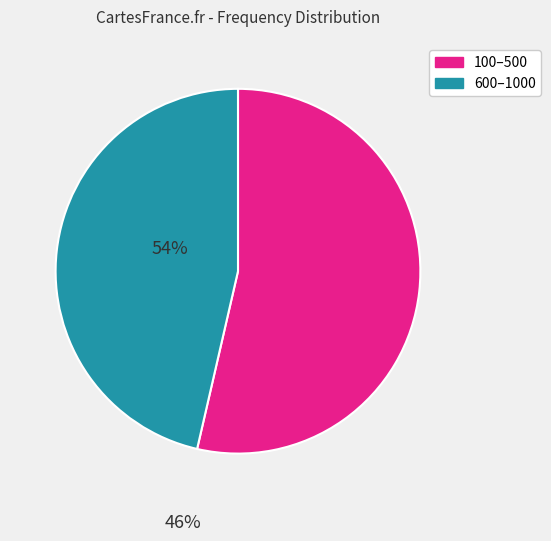

Is there any slice that represents more than half of the pie?

Yes